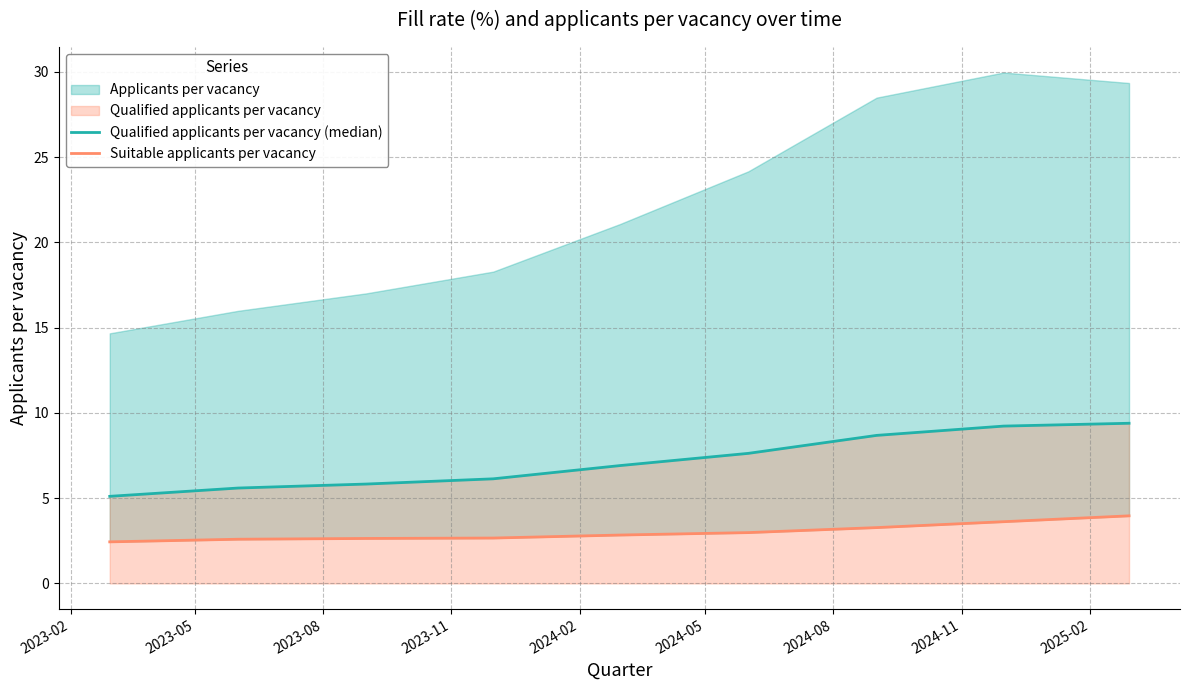

Does the chart have visible grid lines?

Yes